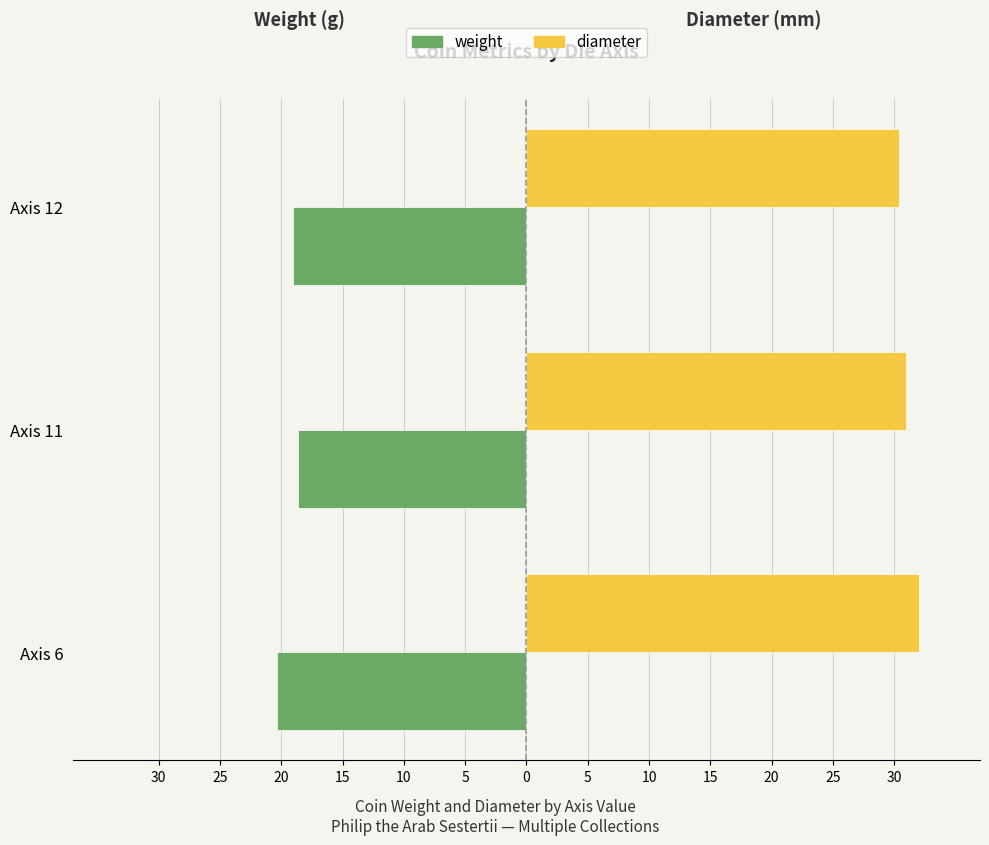

What are all the series names shown in the legend?

weight, diameter